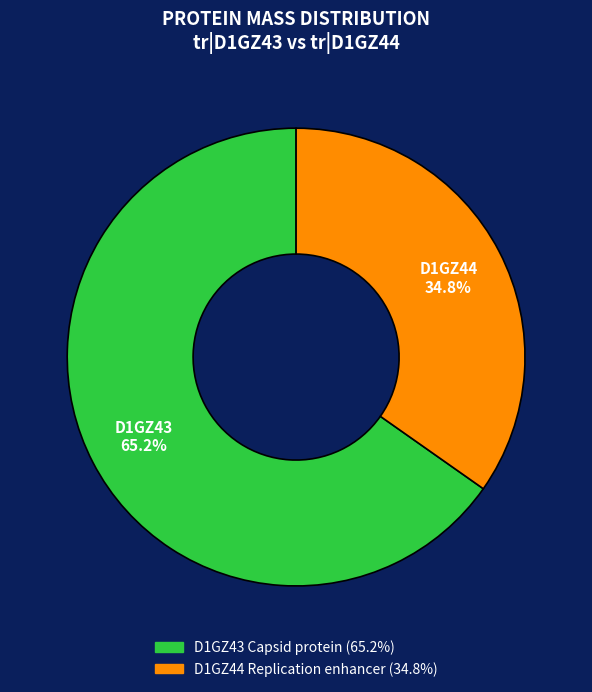

What percentage is the D1GZ43 Capsid protein slice, to the nearest percent?

65%